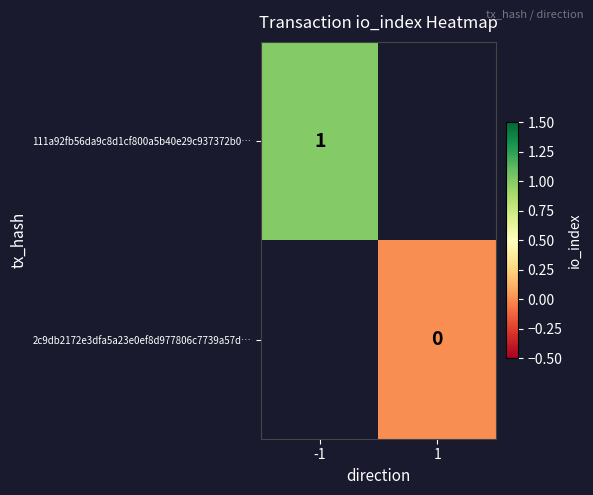

Is it true that 111a92fb56da9c8d1cf800a5b40e29c937372b0… equals 2 at -1?

False